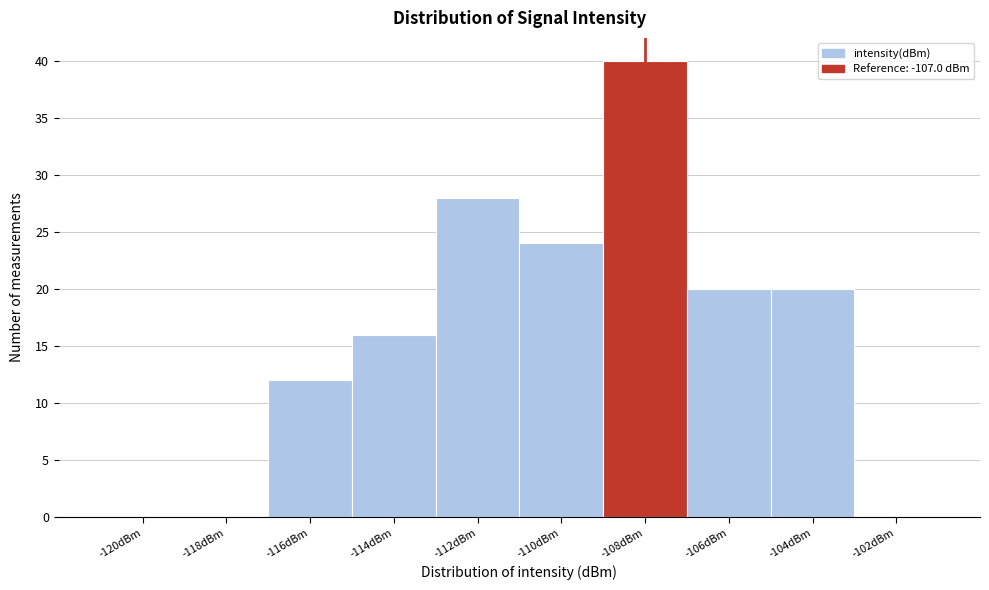

Reading left to right, what are all the values shown in this chart?

-120dBm=0	-118dBm=0	-116dBm=12	-114dBm=16	-112dBm=28	-110dBm=24	-108dBm=40	-106dBm=20	-104dBm=20	-102dBm=0